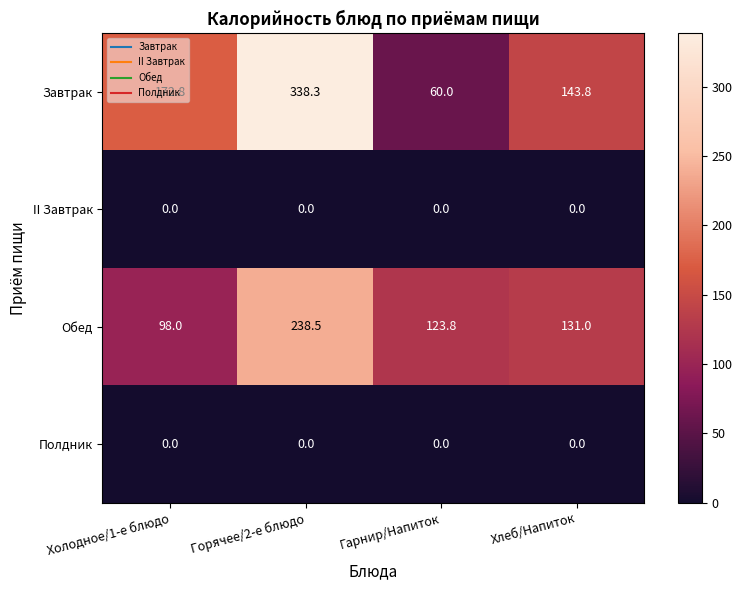

What is the difference between the maximum and minimum values in the Завтрак series?

278.3